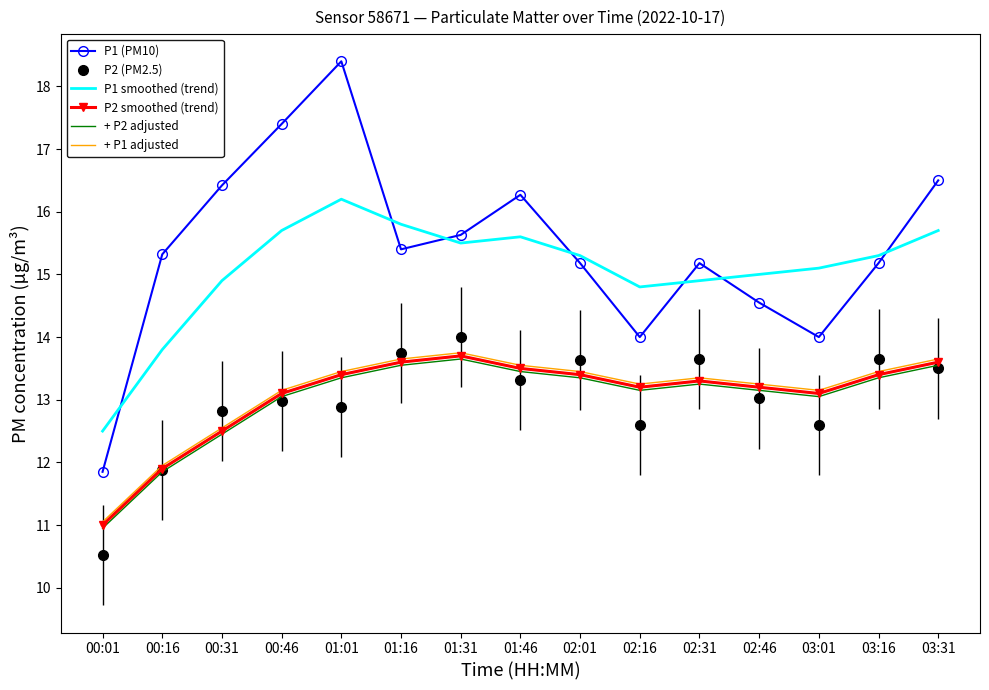

At which category is the sum across all series the highest?

01:01